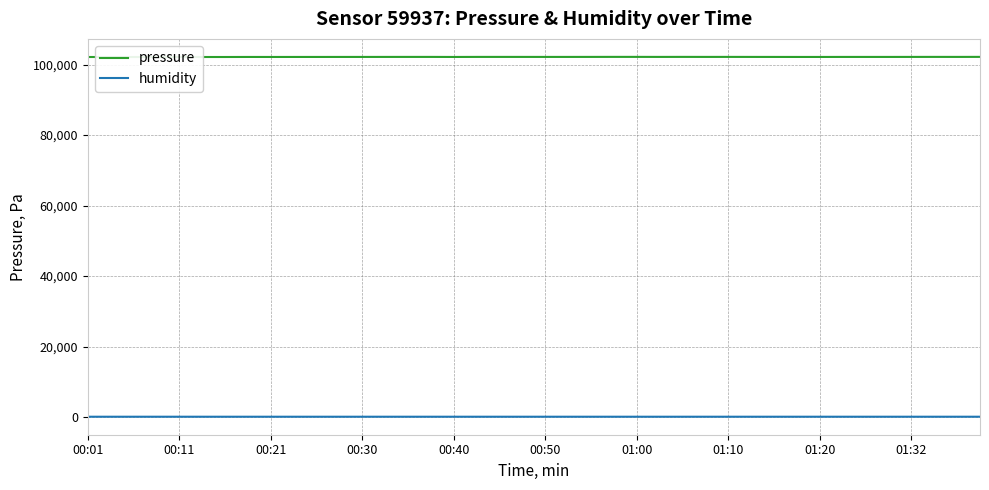

What is the difference between the second highest and second lowest values in the pressure series?

40.0